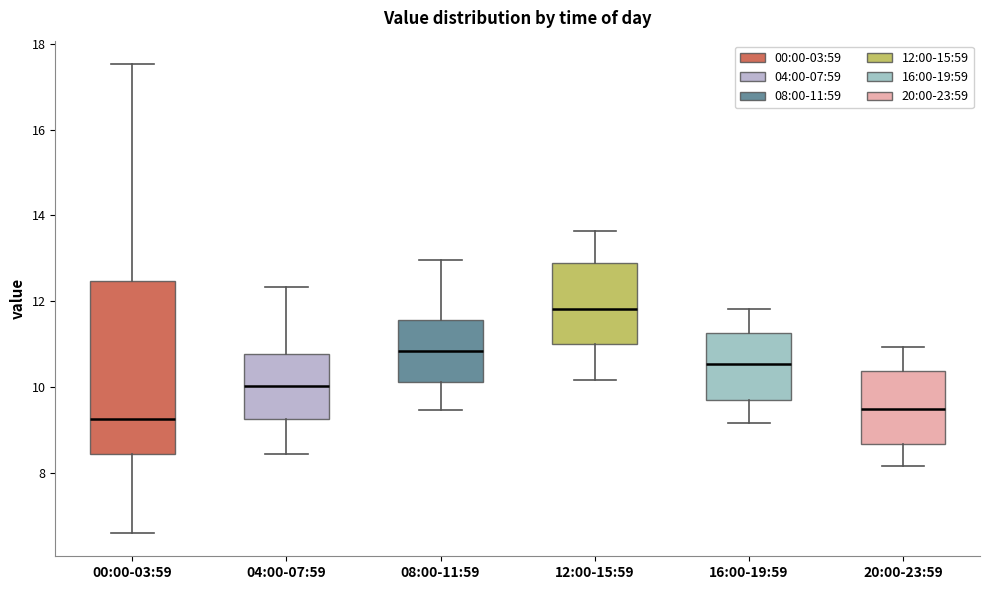

Reading left to right, transcribe this box plot: for each box, give where its median line is, the range the box spans, and where its two whiskers end, as read against the y-axis. The values are not printed on the chart, so give them approximately, as read against the axis.

00:00-03:59: median 9.2, box 8.4 to 12.4, whiskers 6.6 to 17.6
04:00-07:59: median 10.0, box 9.2 to 10.8, whiskers 8.4 to 12.4
08:00-11:59: median 10.8, box 10.2 to 11.6, whiskers 9.4 to 13.0
12:00-15:59: median 11.8, box 11.0 to 12.8, whiskers 10.2 to 13.6
16:00-19:59: median 10.6, box 9.8 to 11.2, whiskers 9.2 to 11.8
20:00-23:59: median 9.4, box 8.6 to 10.4, whiskers 8.2 to 11.0